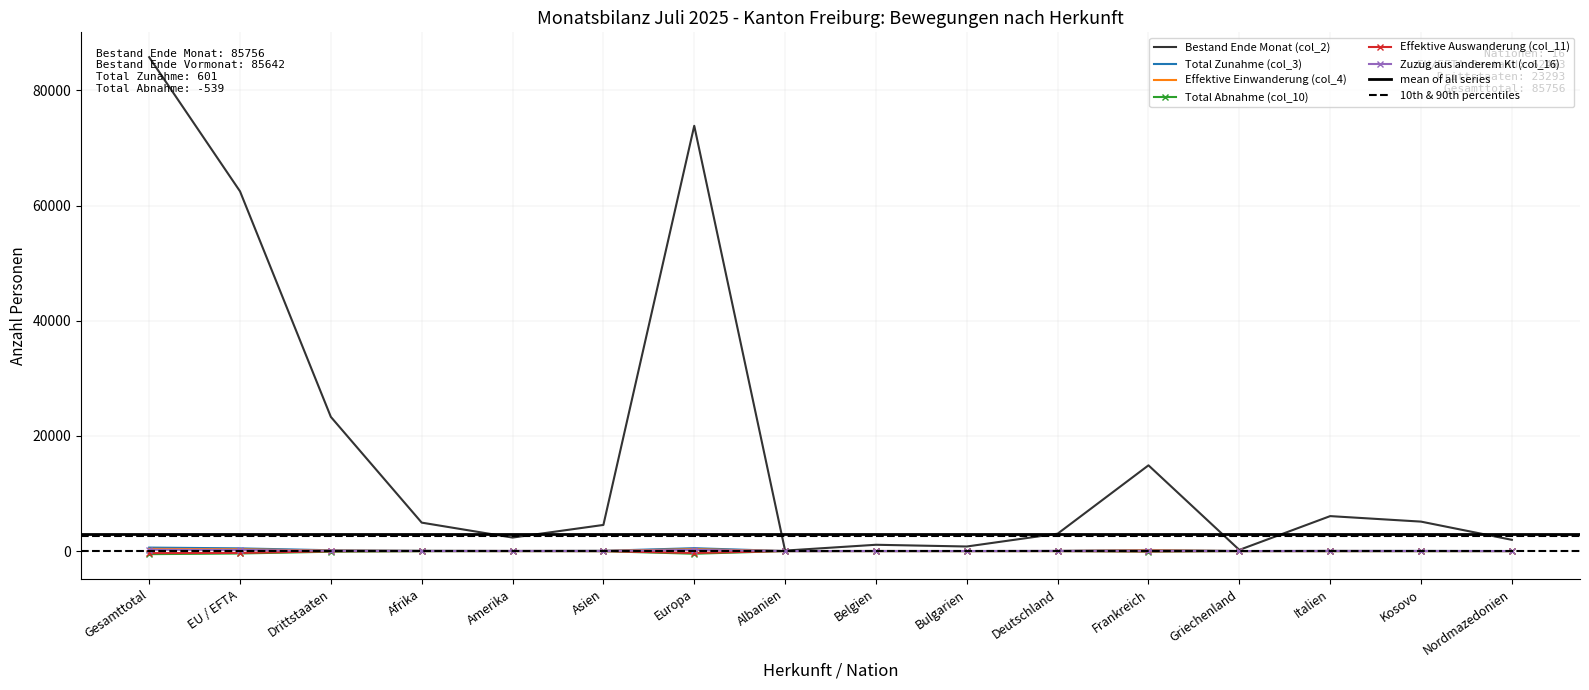

Rank the series by their maximum value, from highest to lowest.

Bestand Ende Monat (col_2), Total Zunahme (col_3), Effektive Einwanderung (col_4), Zuzug aus anderem Kt (col_16), Effektive Auswanderung (col_11), Total Abnahme (col_10)